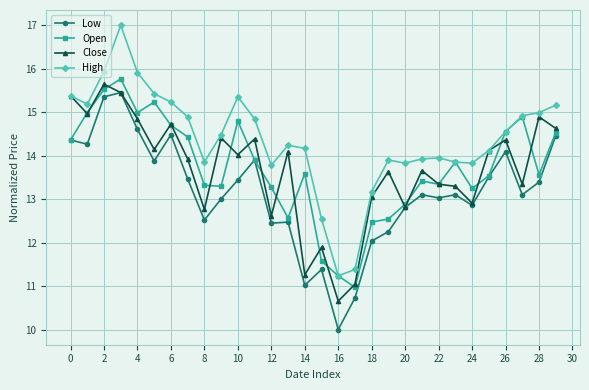

Which series has the largest range (max minus min)?

High